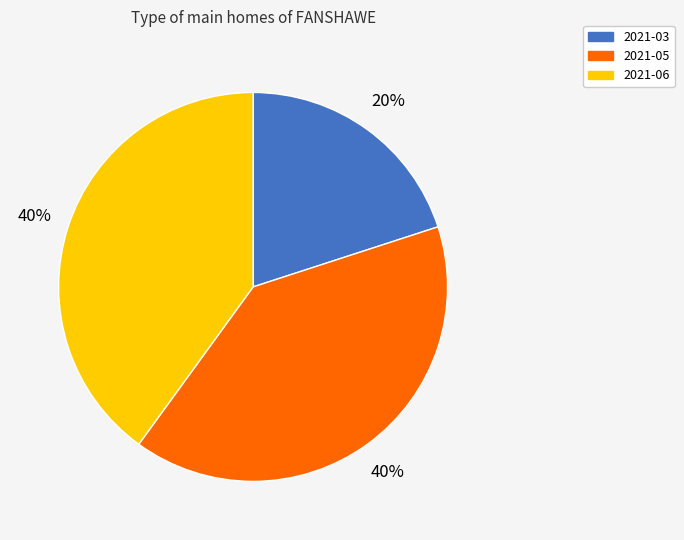

Do 2021-06 and 2021-05 together represent more than half of the pie?

Yes